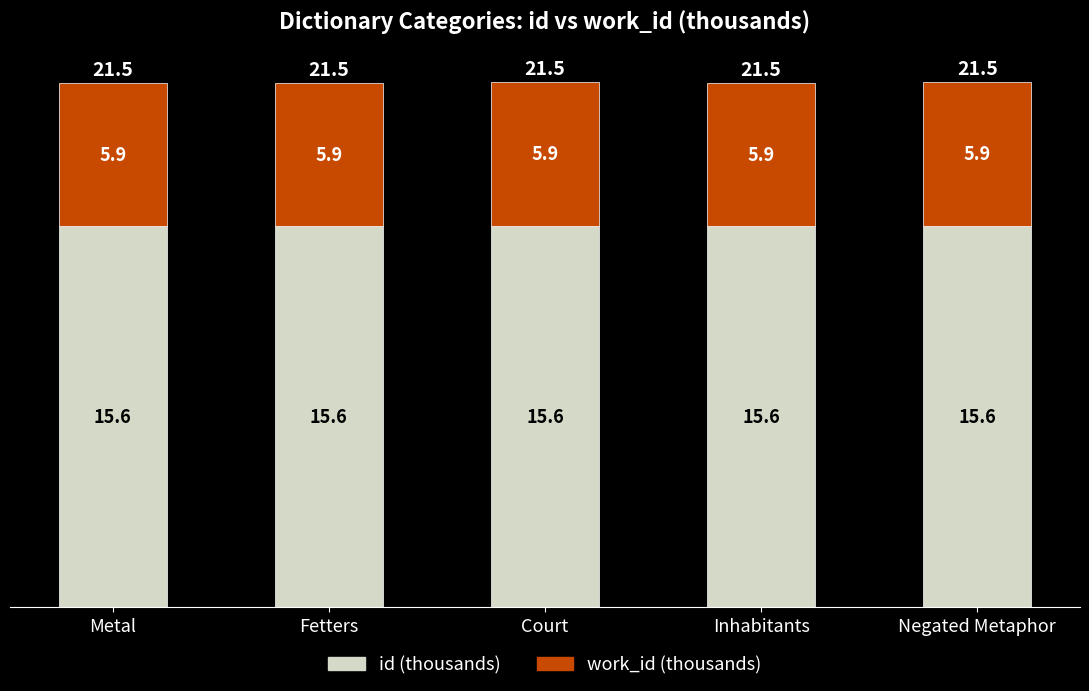

Reading left to right, list the values for the id (thousands) series.

Metal=15.6	Fetters=15.6	Court=15.6	Inhabitants=15.6	Negated Metaphor=15.6